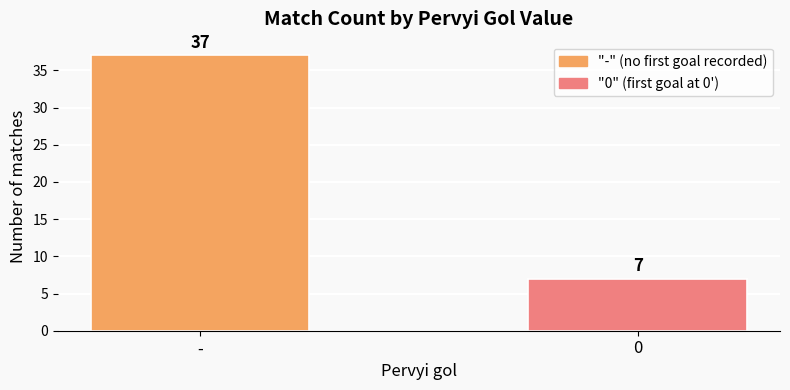

What is the average value?

22